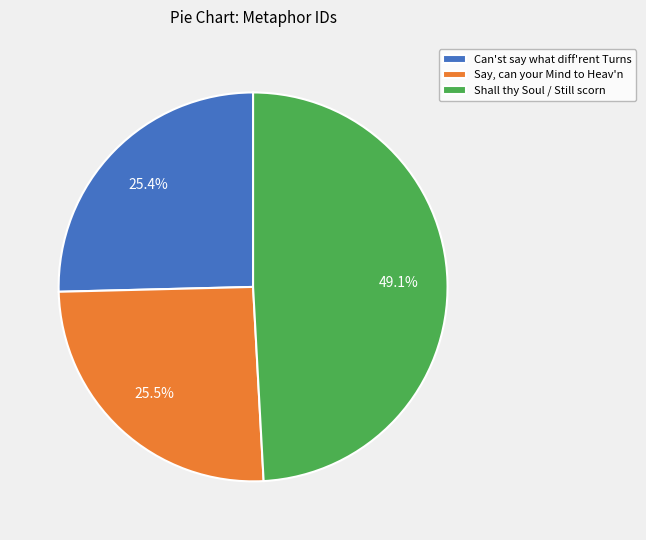

Combined, what portion of the pie is Shall thy Soul / Still scorn and Can'st say what diff'rent Turns?

74.5%